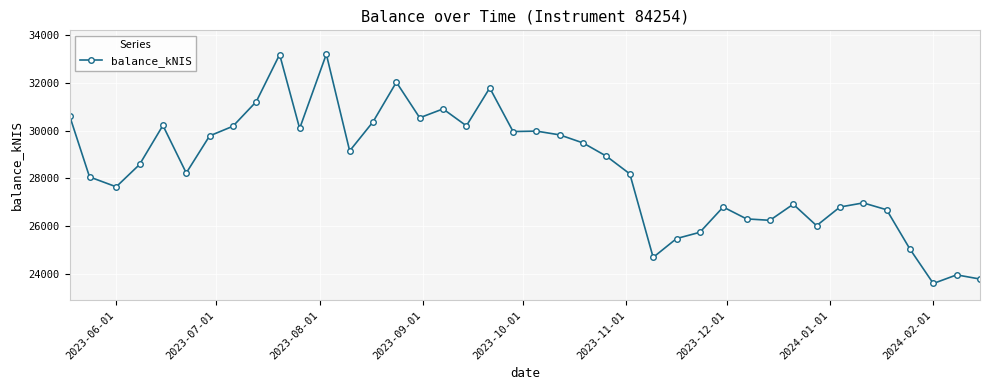

What is the sum of all values?

1137365.7